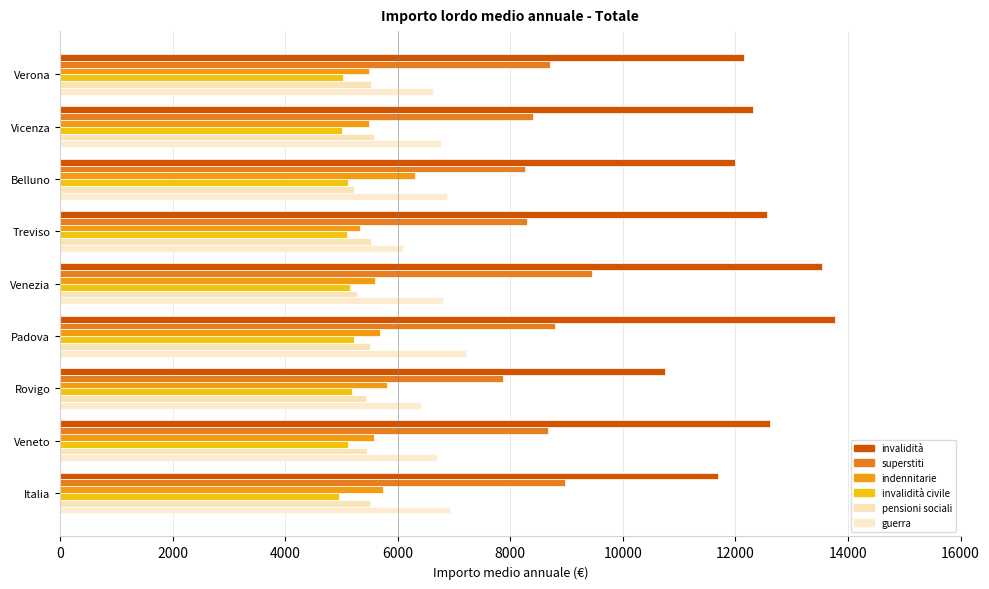

What is the difference between the second highest and minimum values in the guerra series?

821.8